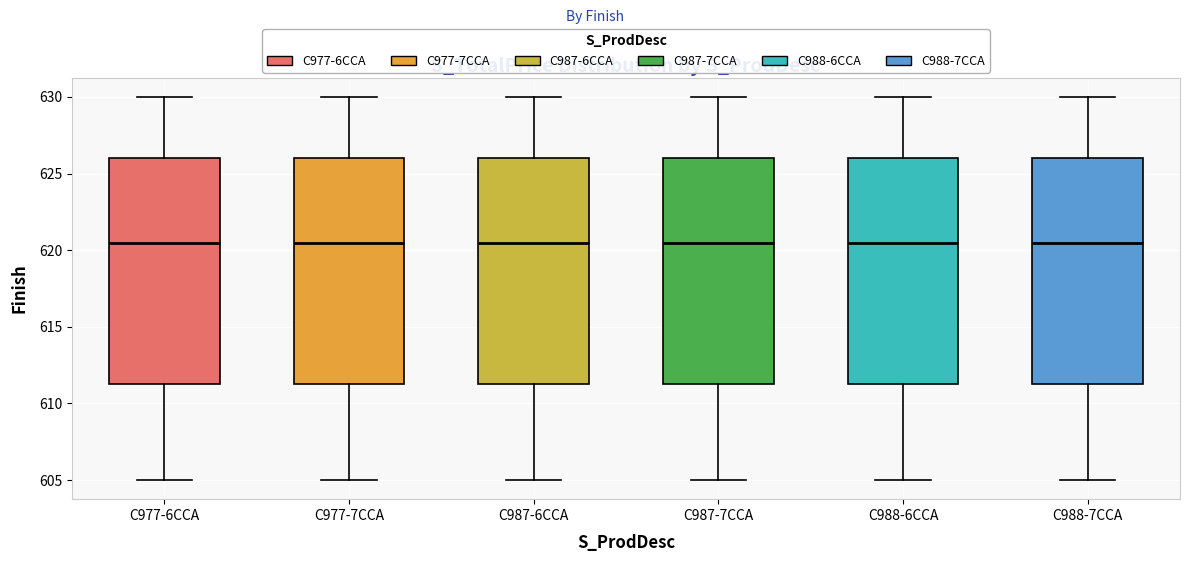

Where does the lower whisker of the box for C988-7CCA end on the y-axis? The values are not printed on the chart, so give them approximately, as read against the axis.

605.0